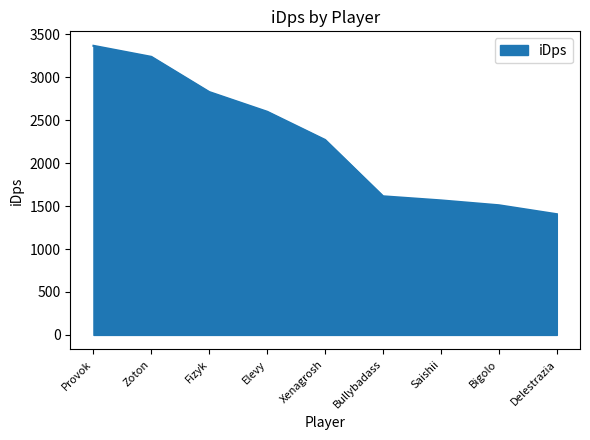

What is the difference between the maximum and minimum values?

1961.4